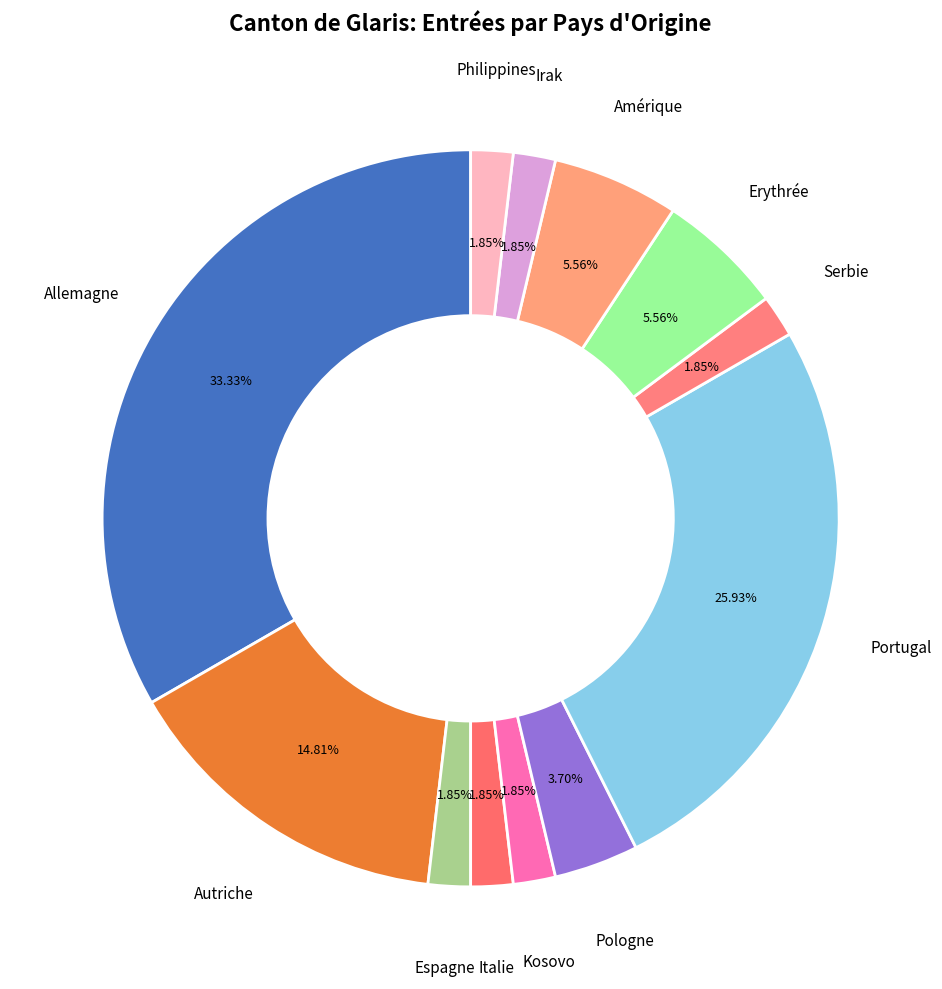

Which slice is the largest?

Allemagne